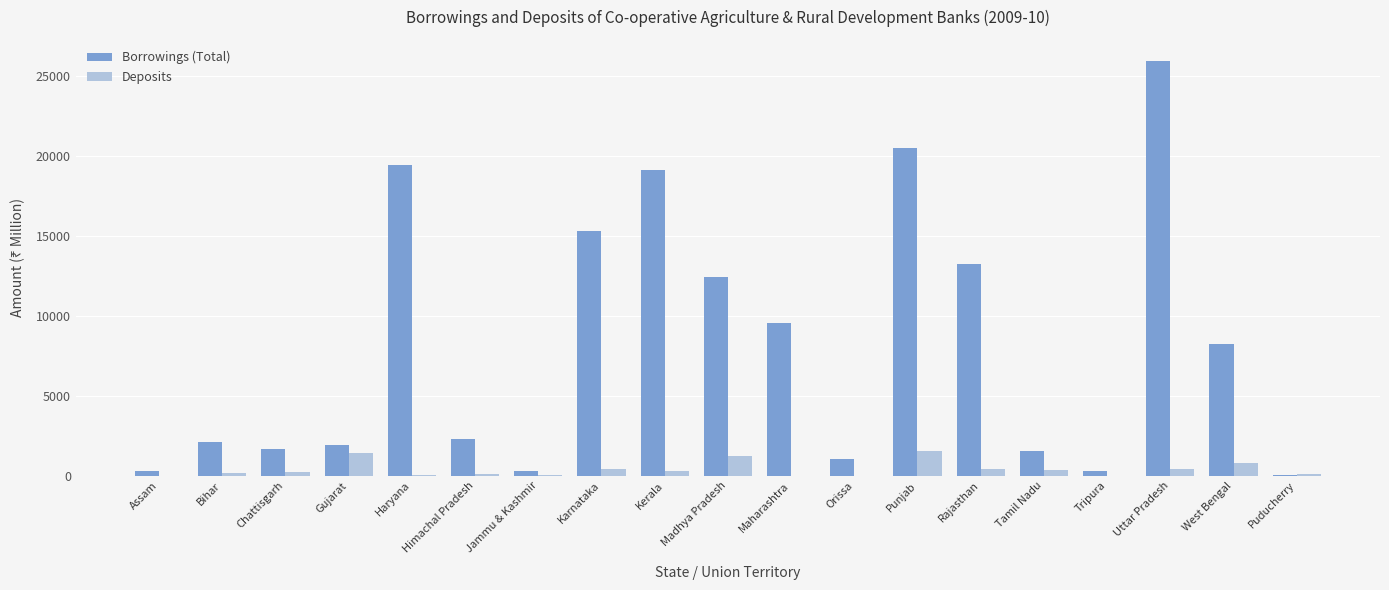

At which category is the sum across all series the highest?

Uttar Pradesh